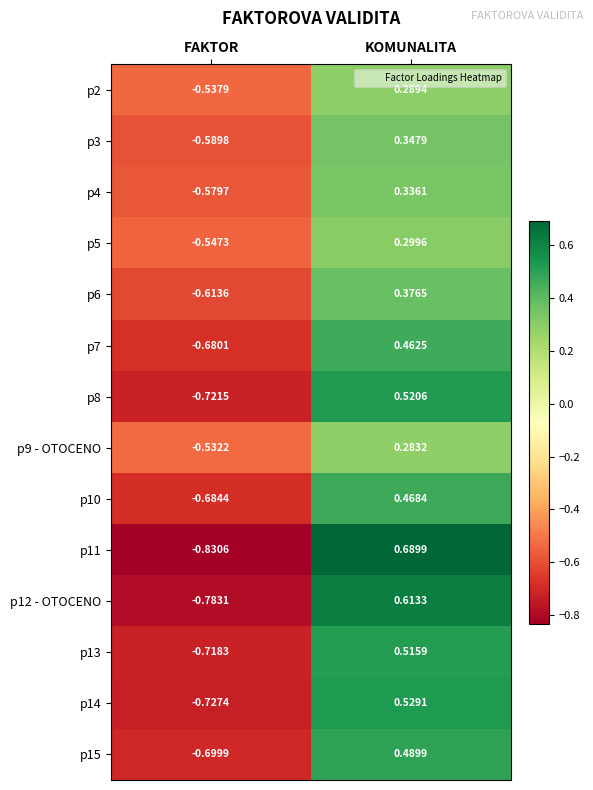

Which category has the lowest value in the p8 series?

FAKTOR